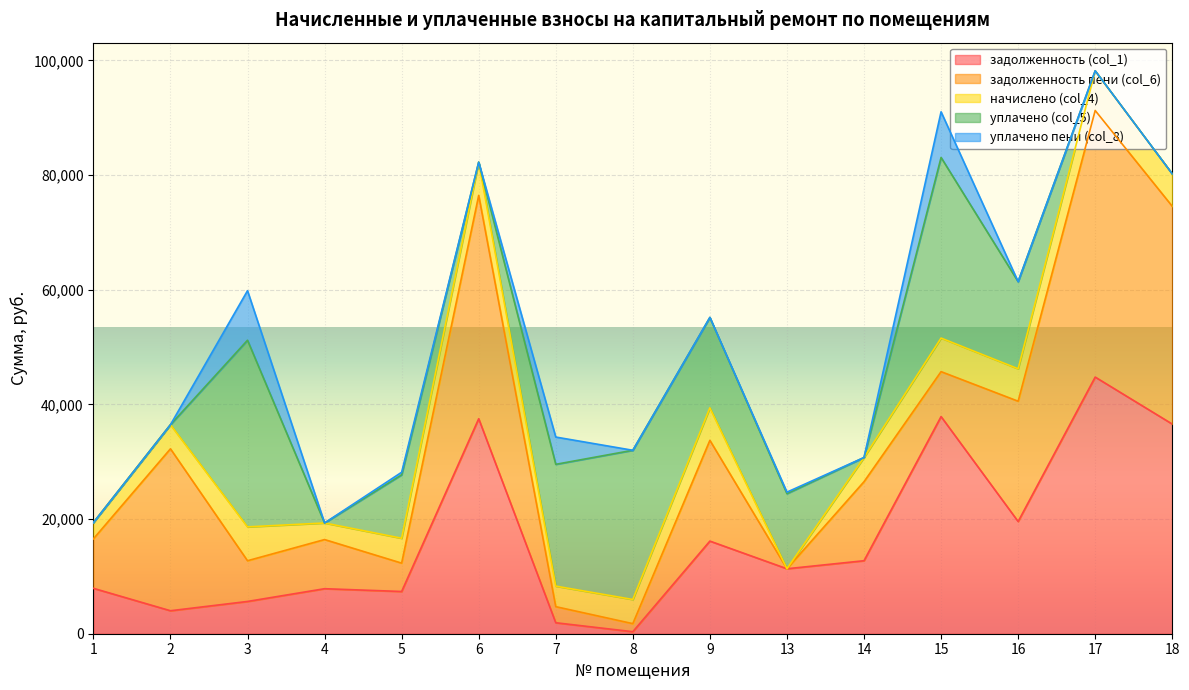

How many positive values does the уплачено пени (col_8) series have?

5